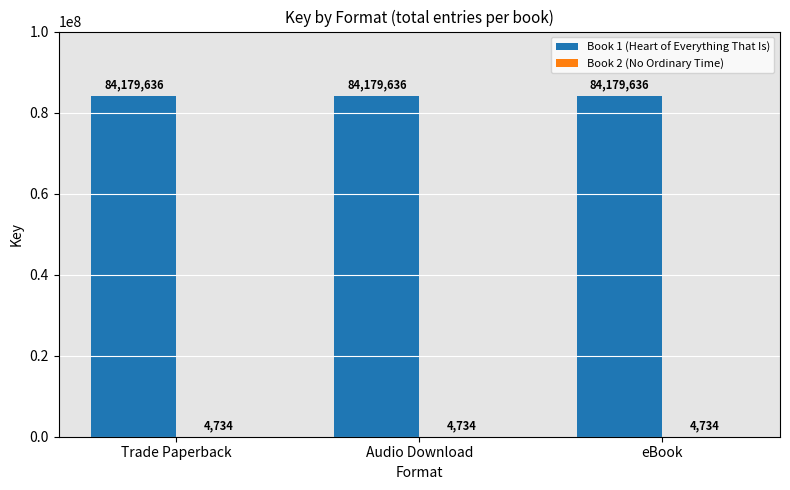

What is the maximum value for Book 1 (Heart of Everything That Is)?

84179636